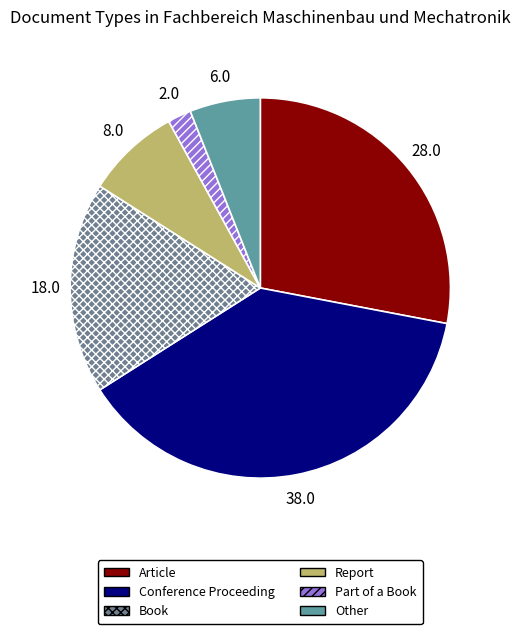

What is the largest slice in the pie chart?

Conference Proceeding